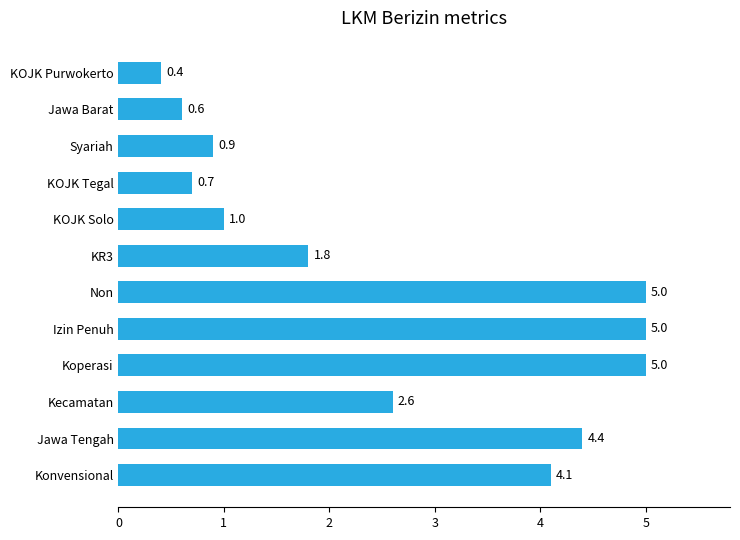

At which category does the chart reach its minimum across all series?

KOJK Purwokerto